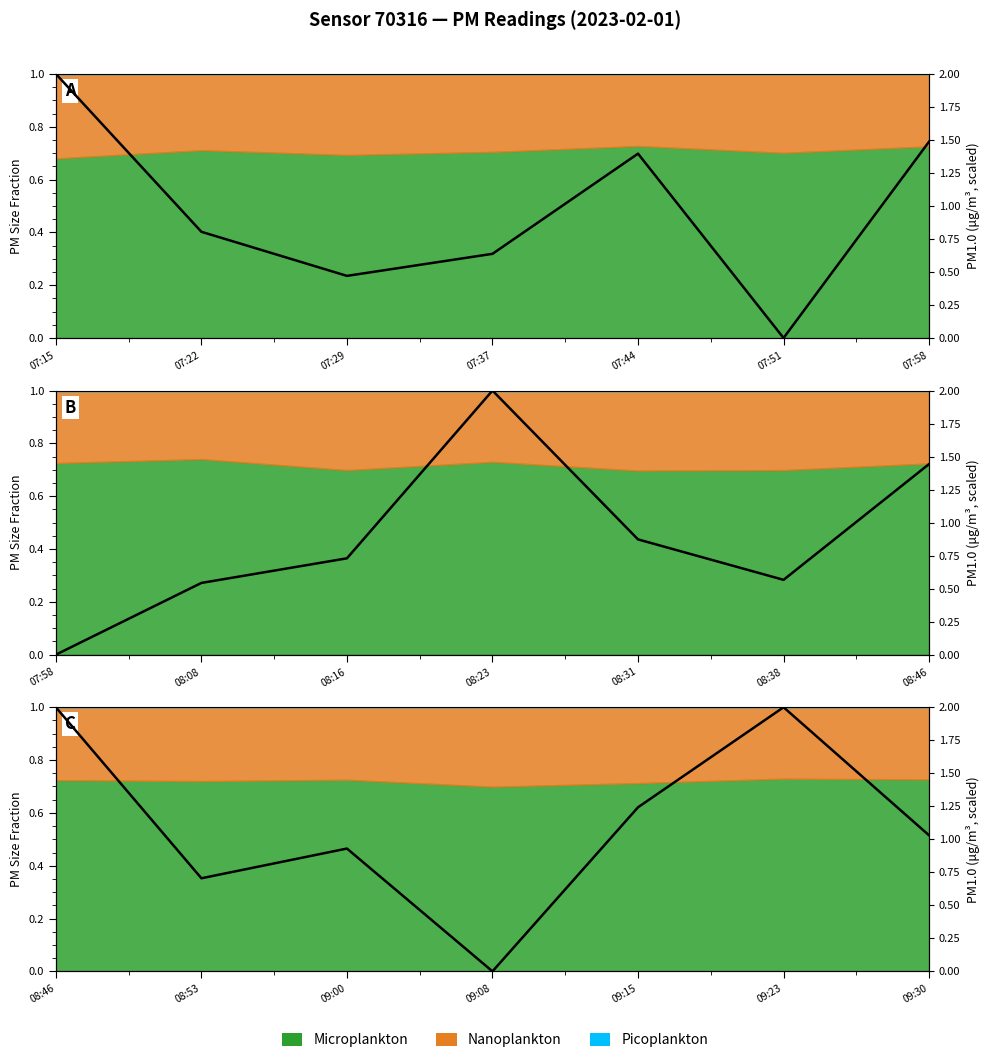

Approximately how many times larger is the value at 07:15 compared to 07:51?

1.0